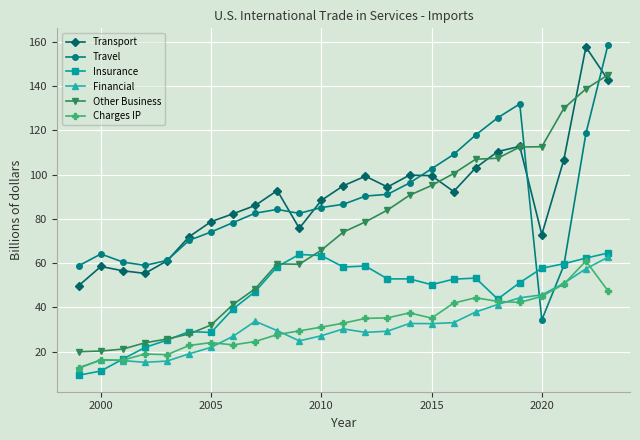

What is the value of the Transport point at the 17th from the left?

99.6